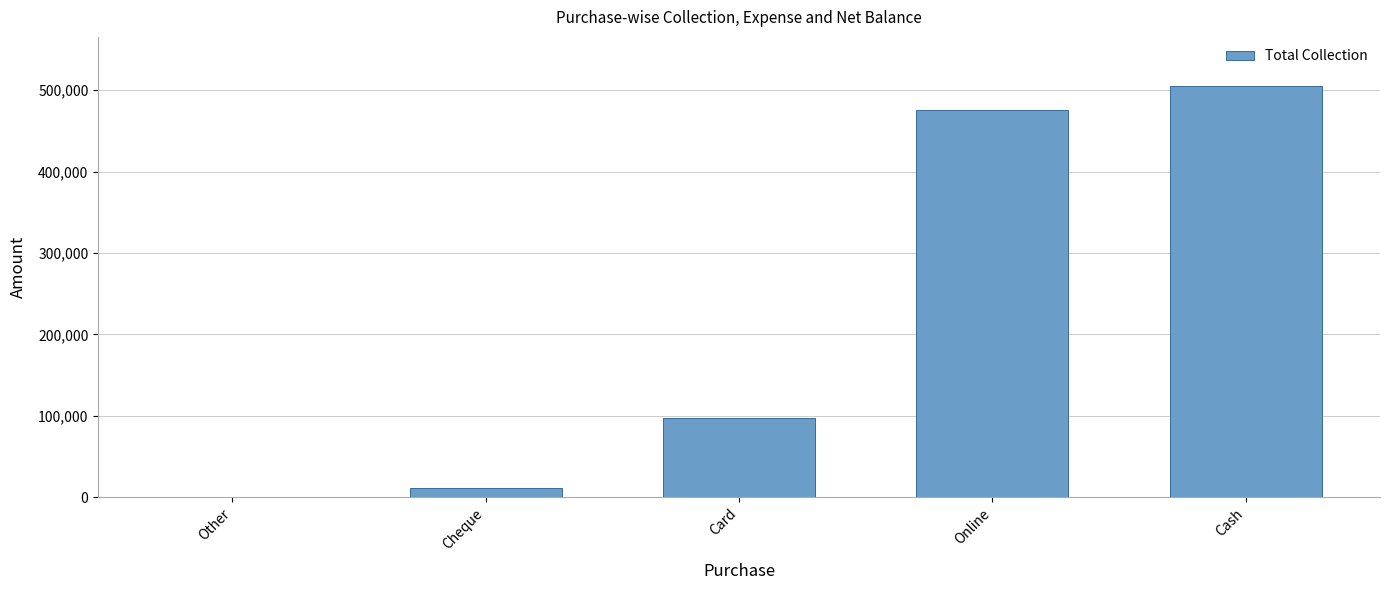

What is the change in value from Card to Online?

+378494